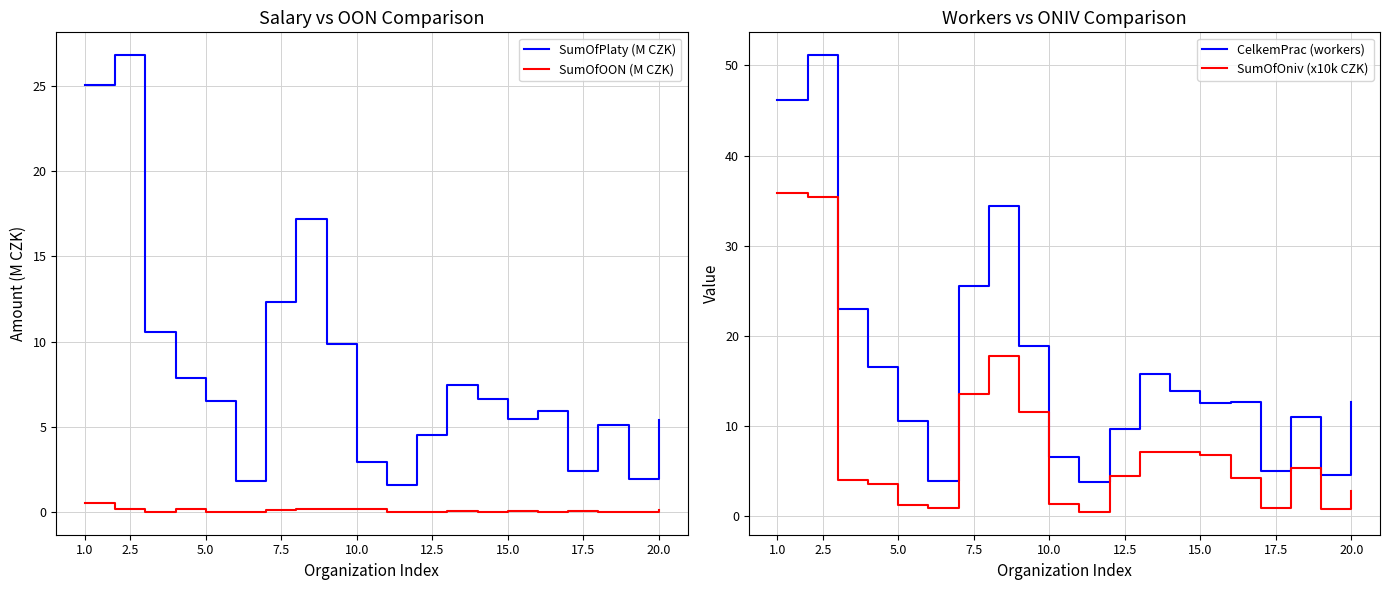

Is it true that SumOfOON (M CZK) equals 0.0 at 15.0?

True